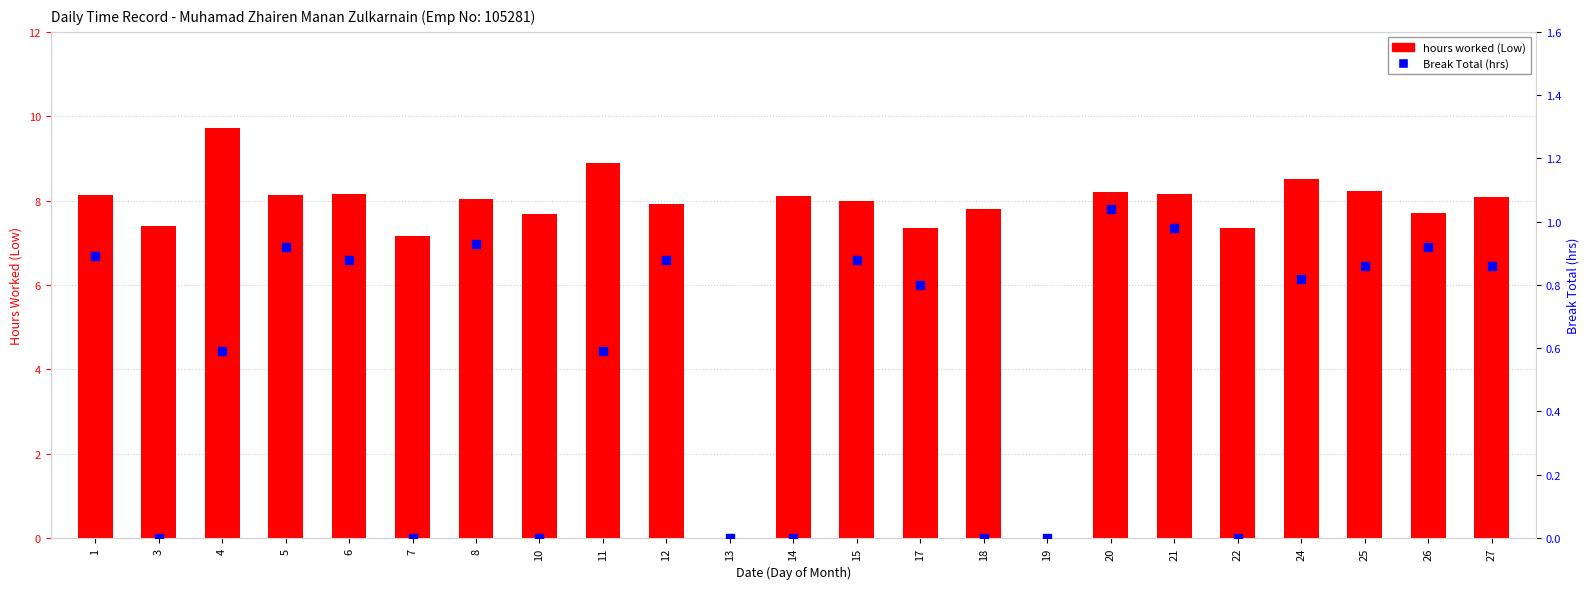

At which category is the sum across all series the highest?

4